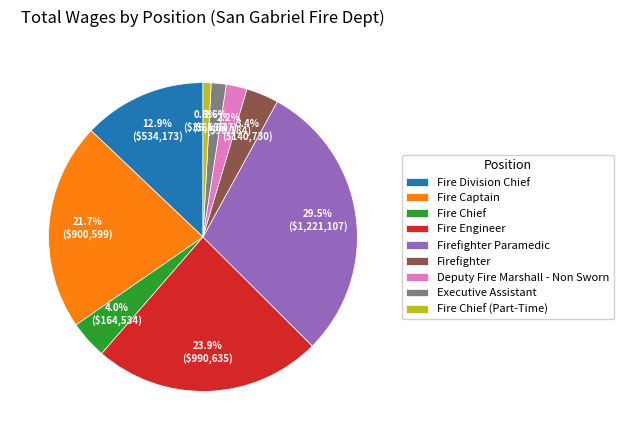

How many slices are in this pie chart?

9